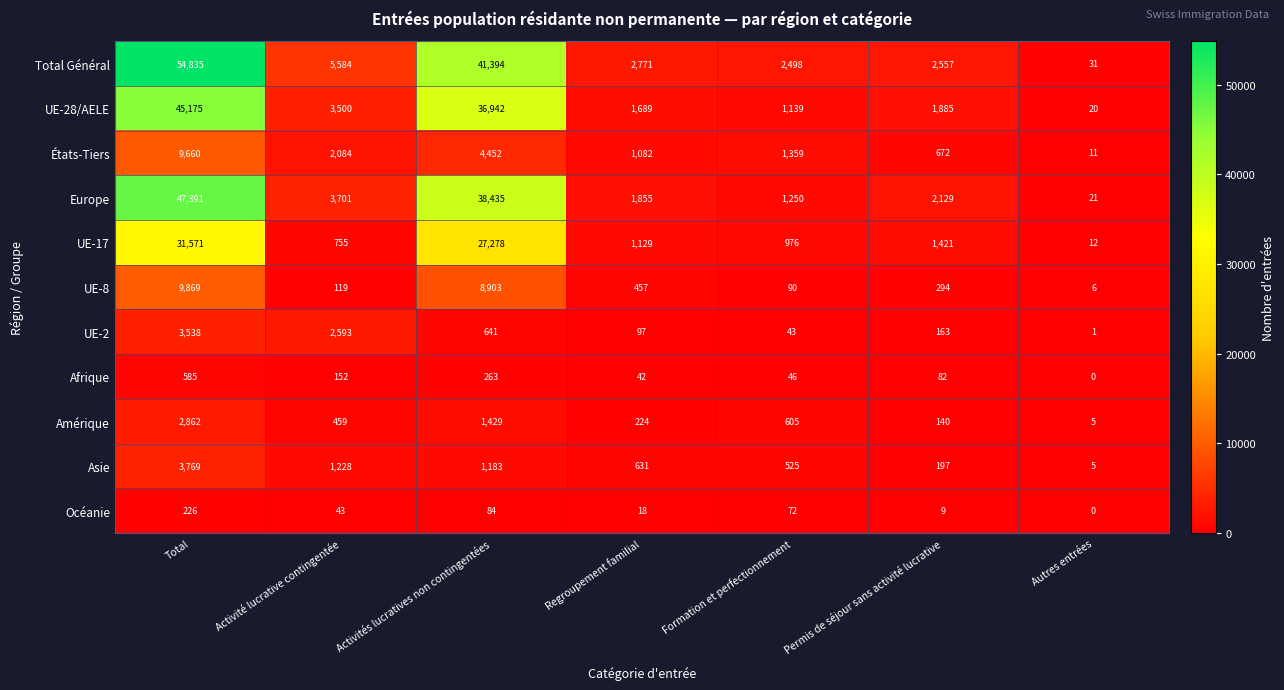

At which label does Amérique first exceed 459?

Total